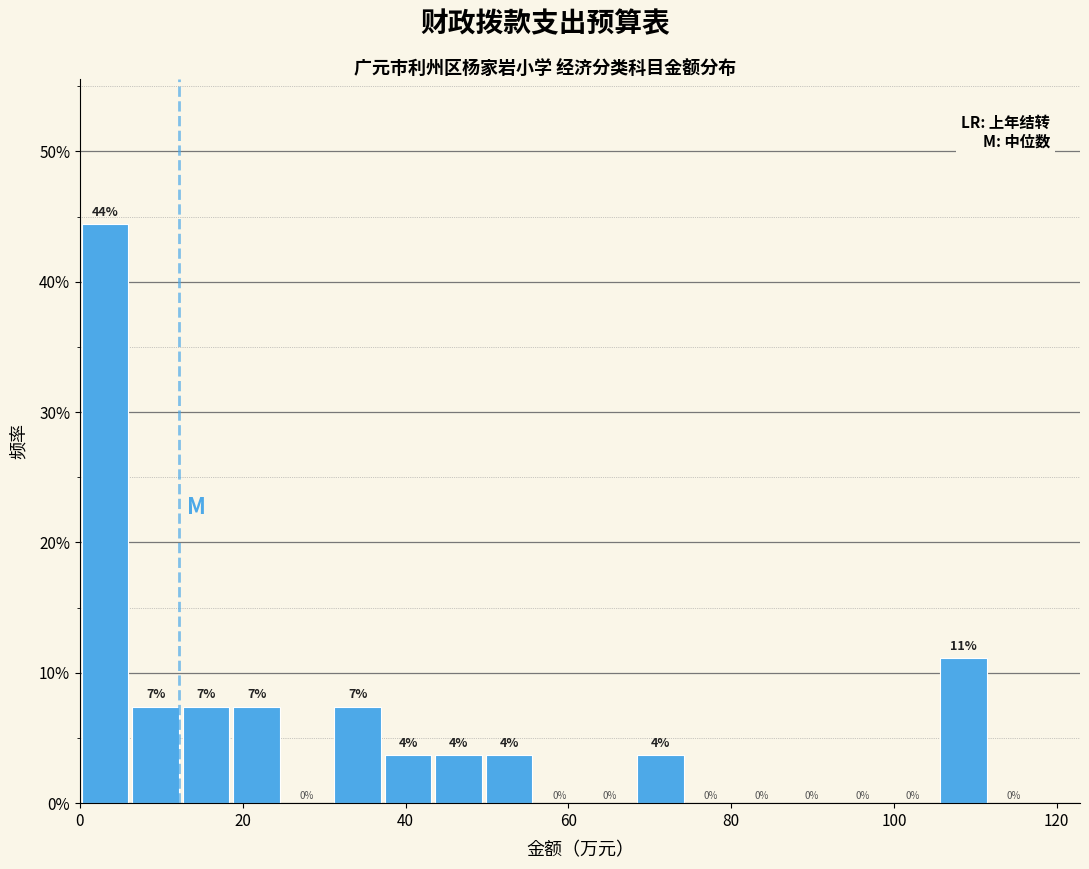

Around what value on the x-axis is the tallest bar? Give the approximate position of its centre, as read against the axis.

4